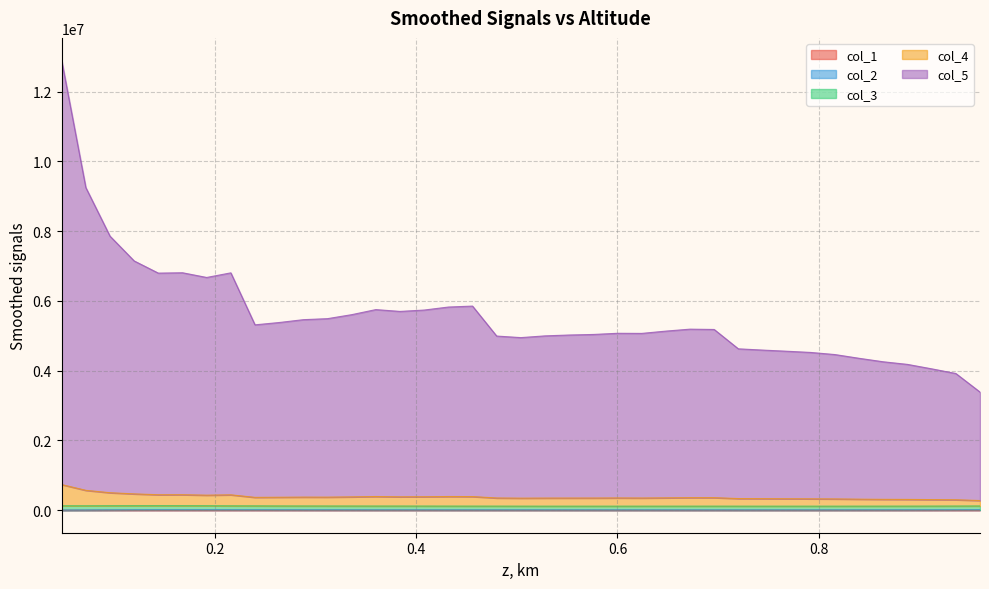

True or false: col_4 has more than 1 points higher than both neighbors.

True